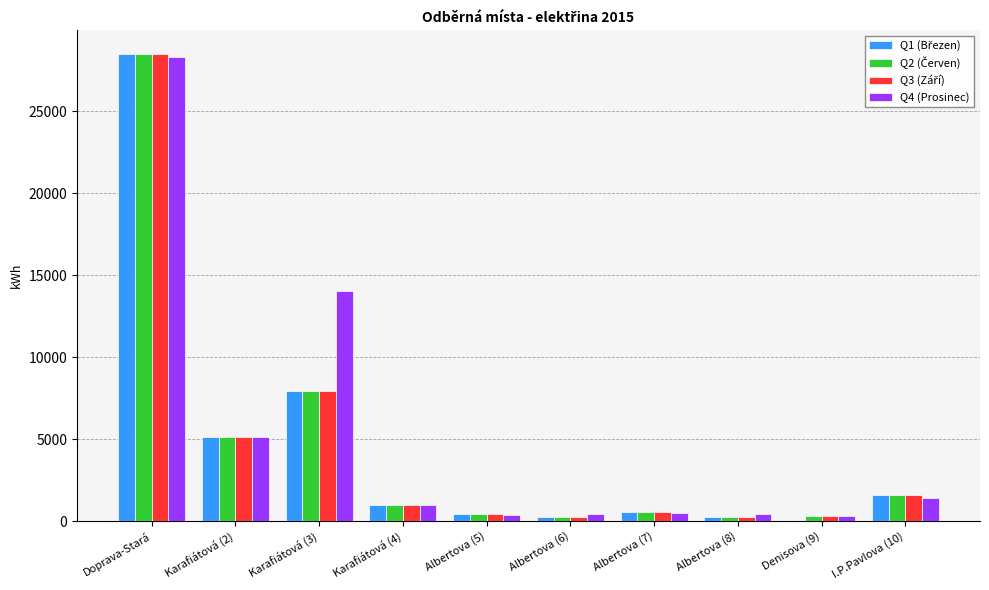

Which category has the highest value across all series?

Doprava-Stará